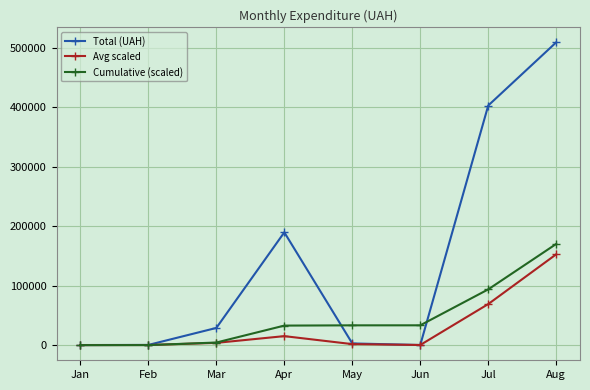

Which series has the widest spread of values?

Total (UAH)